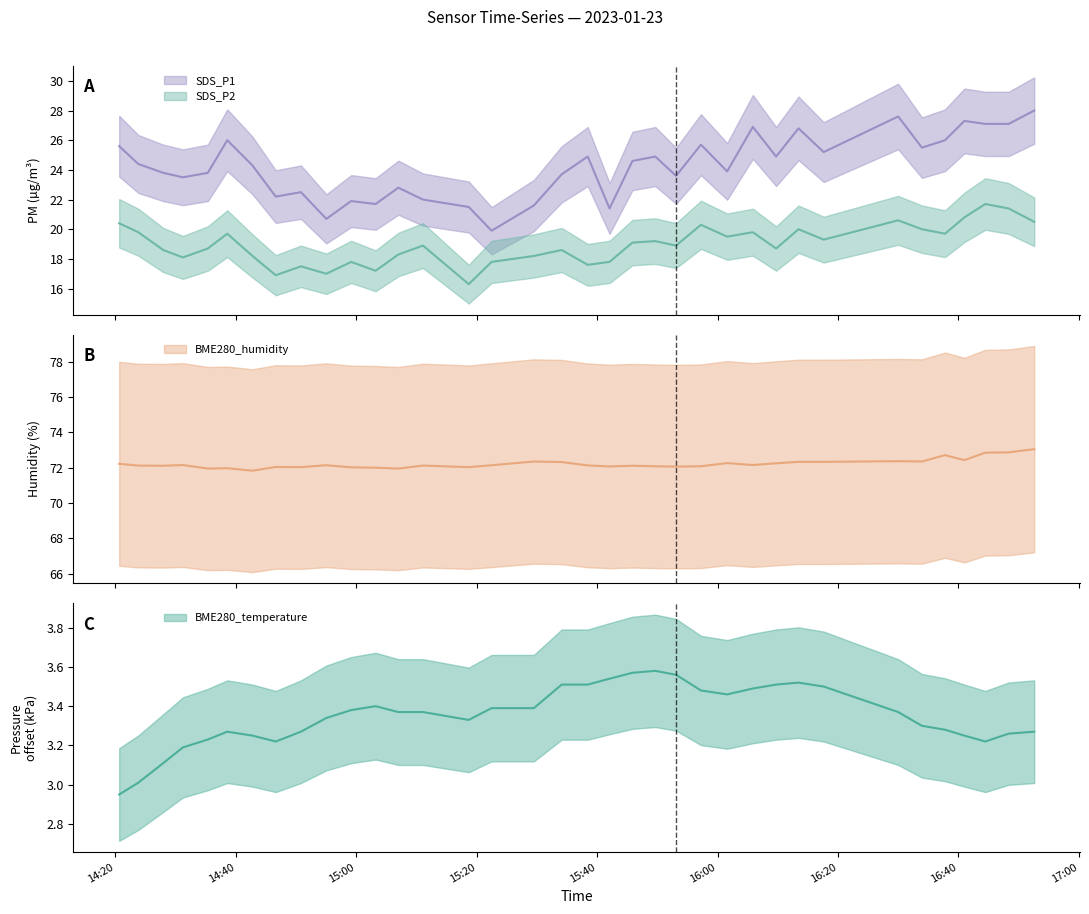

How many interior local peaks does the BME280_humidity line series have?

10